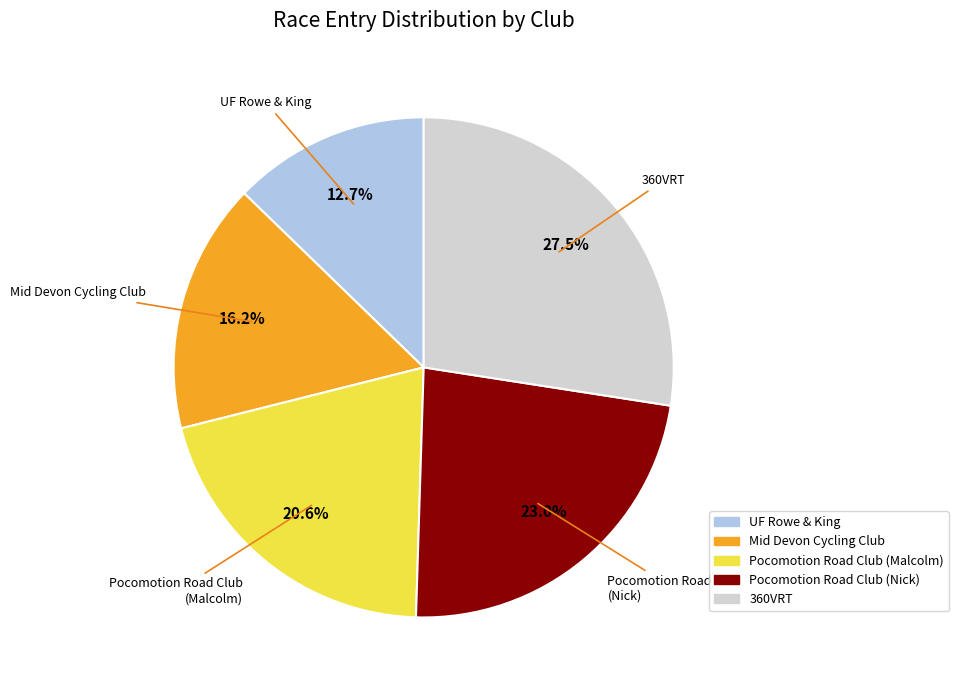

How many slices are in this pie chart?

5